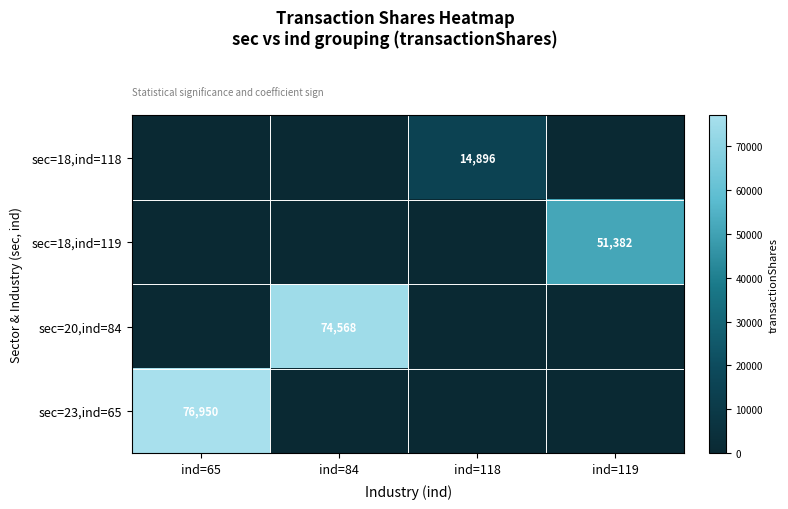

Is it true that sec=18,ind=119 equals 51382 at ind=119?

True